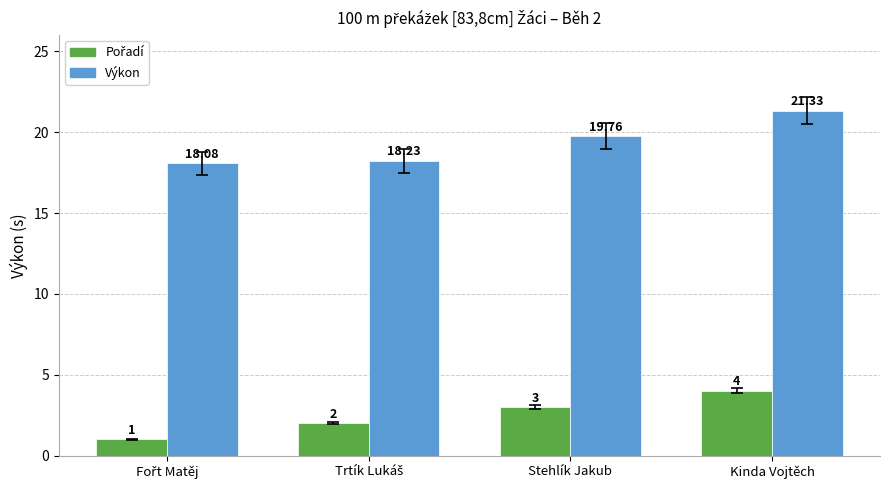

How many bars are there in each group?

2